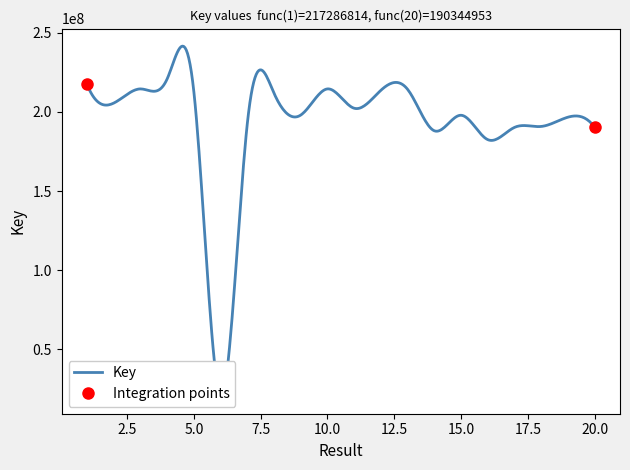

Rank the categories by value from highest to lowest.

4, 1, 10, 3, 13, 12, 5, 8, 2, 11, 9, 15, 19, 7, 18, 20, 17, 14, 16, 6